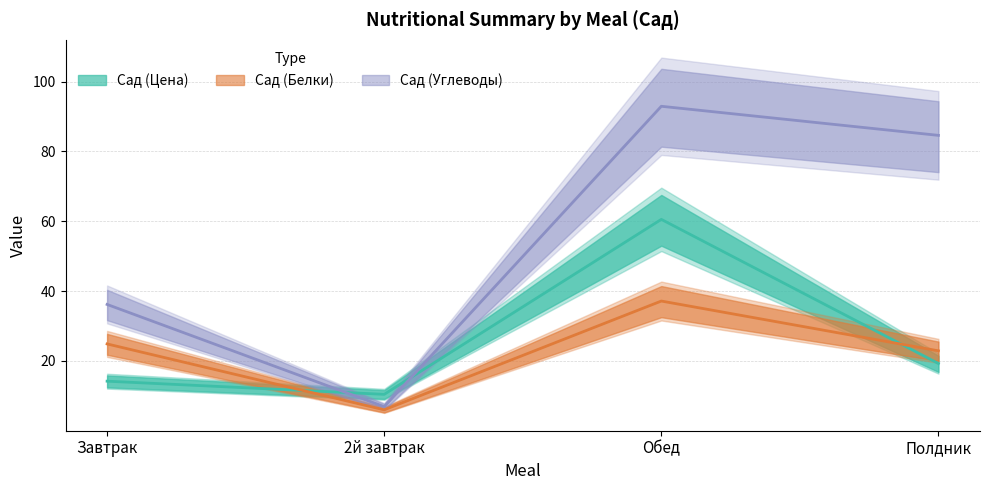

What is the sum of the Сад (Углеводы) values at Завтрак and Полдник?

120.8